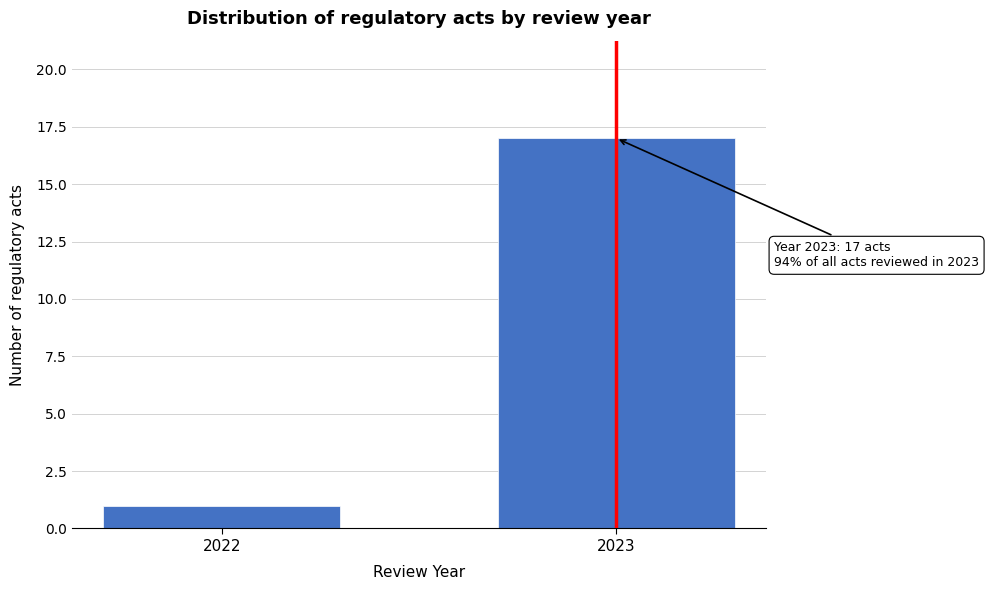

Reading left to right, extract all data points from this chart.

1	17